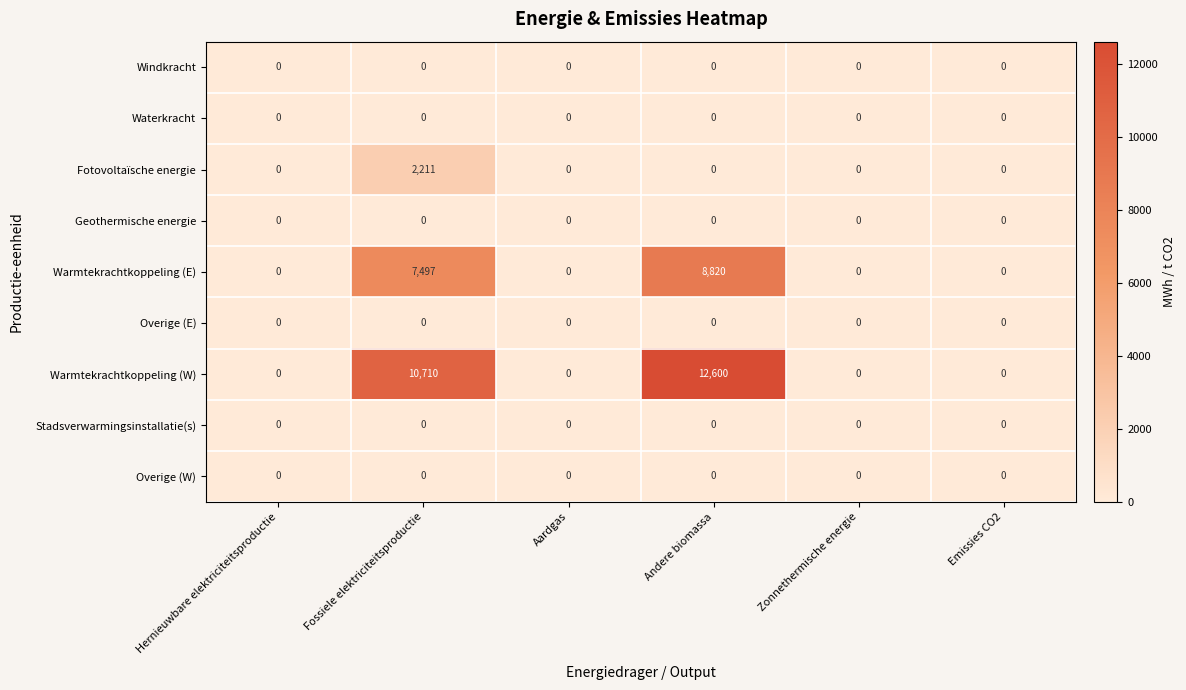

What is the maximum value for Fotovoltaïsche energie?

2211